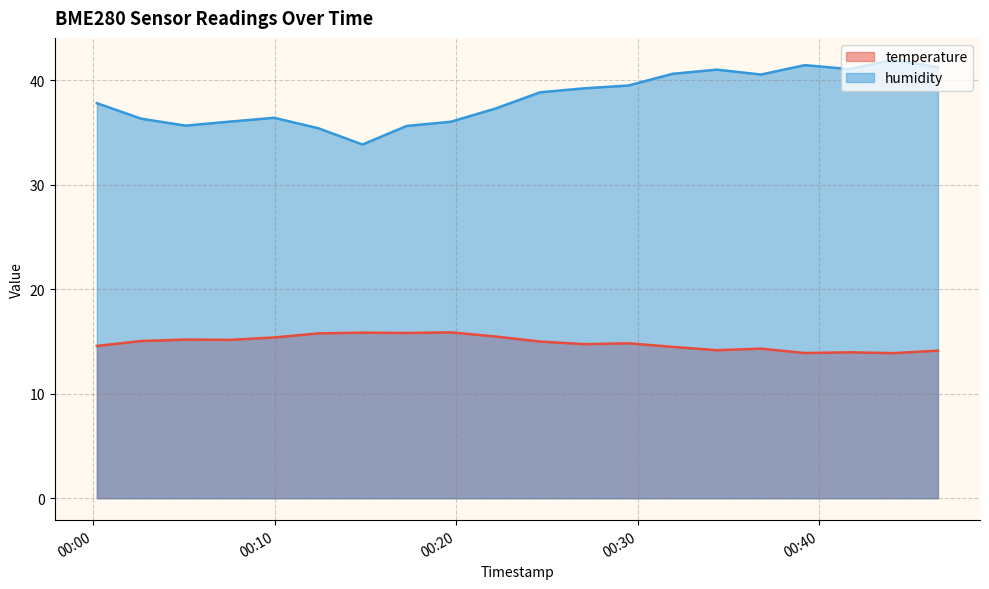

Reading left to right, transcribe all the data shown in this chart.

temperature: 2023-04-25T00:00:12=14.6	2023-04-25T00:02:39=15.1	2023-04-25T00:05:05=15.2	2023-04-25T00:07:31=15.2	2023-04-25T00:09:58=15.4	2023-04-25T00:12:24=15.8	2023-04-25T00:14:50=15.8	2023-04-25T00:17:16=15.8	2023-04-25T00:19:42=15.9	2023-04-25T00:22:10=15.5	2023-04-25T00:24:37=15.0	2023-04-25T00:27:03=14.8	2023-04-25T00:29:29=14.8	2023-04-25T00:31:55=14.5	2023-04-25T00:34:21=14.2	2023-04-25T00:36:47=14.3	2023-04-25T00:39:12=13.9	2023-04-25T00:41:39=14.0	2023-04-25T00:44:05=13.9	2023-04-25T00:46:32=14.1
humidity: 2023-04-25T00:00:12=37.8	2023-04-25T00:02:39=36.3	2023-04-25T00:05:05=35.7	2023-04-25T00:07:31=36.0	2023-04-25T00:09:58=36.4	2023-04-25T00:12:24=35.4	2023-04-25T00:14:50=33.9	2023-04-25T00:17:16=35.6	2023-04-25T00:19:42=36.0	2023-04-25T00:22:10=37.3	2023-04-25T00:24:37=38.9	2023-04-25T00:27:03=39.2	2023-04-25T00:29:29=39.5	2023-04-25T00:31:55=40.6	2023-04-25T00:34:21=41.0	2023-04-25T00:36:47=40.6	2023-04-25T00:39:12=41.5	2023-04-25T00:41:39=41.1	2023-04-25T00:44:05=42.0	2023-04-25T00:46:32=41.3